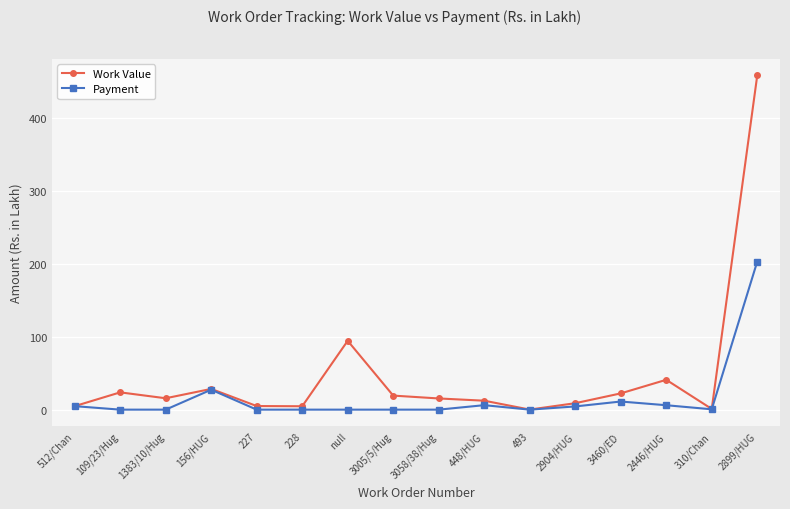

How many data points does each series have?

16